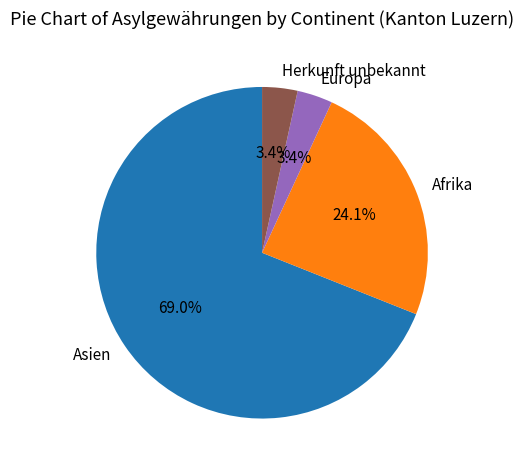

Which category has the biggest portion of the pie?

Asien